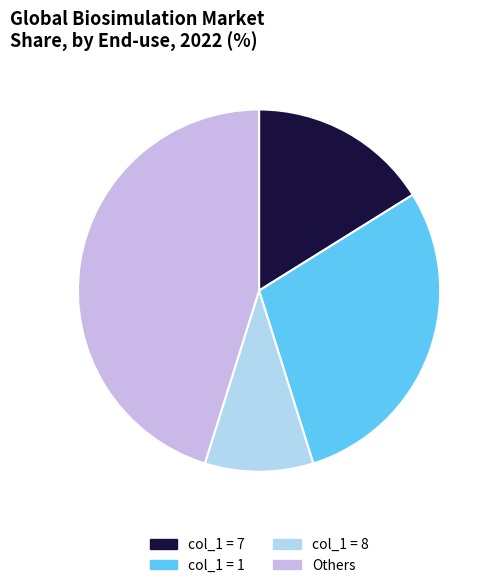

Does any single category account for the majority?

No